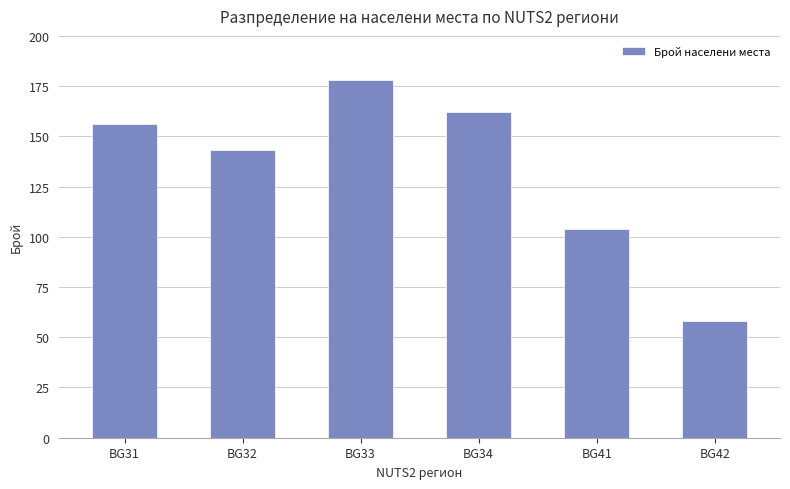

Reading left to right, transcribe all the data shown in this chart.

BG31=156	BG32=143	BG33=178	BG34=162	BG41=104	BG42=58